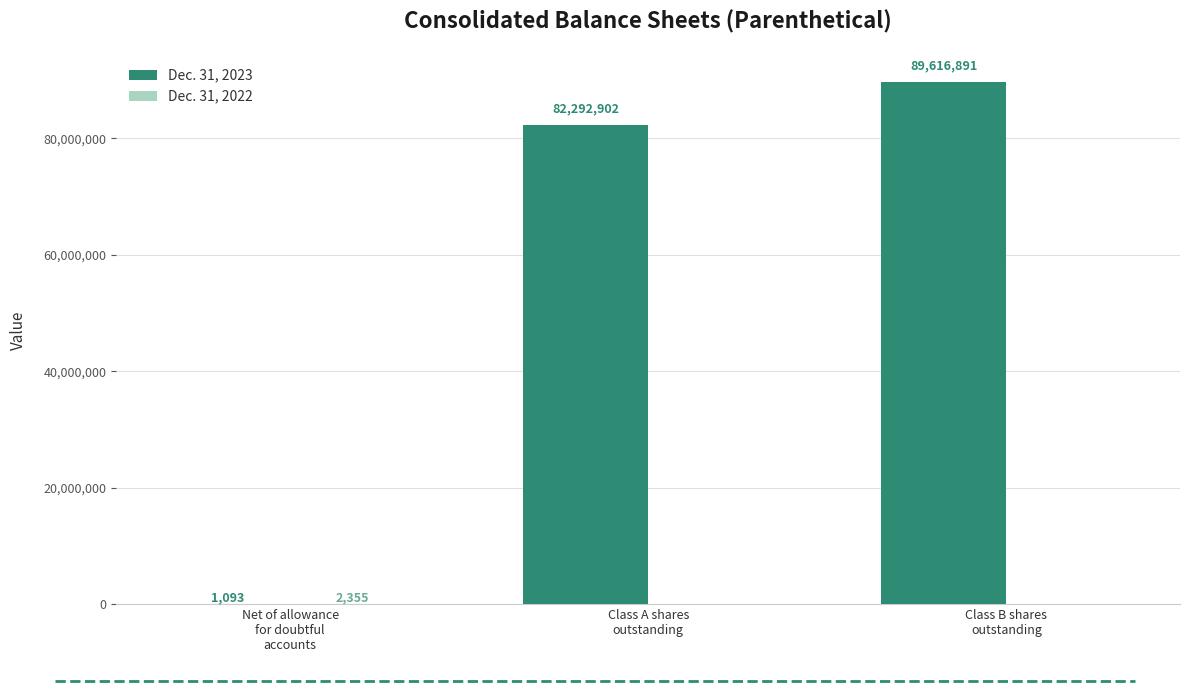

Which series has the largest total across all categories?

Dec. 31, 2023